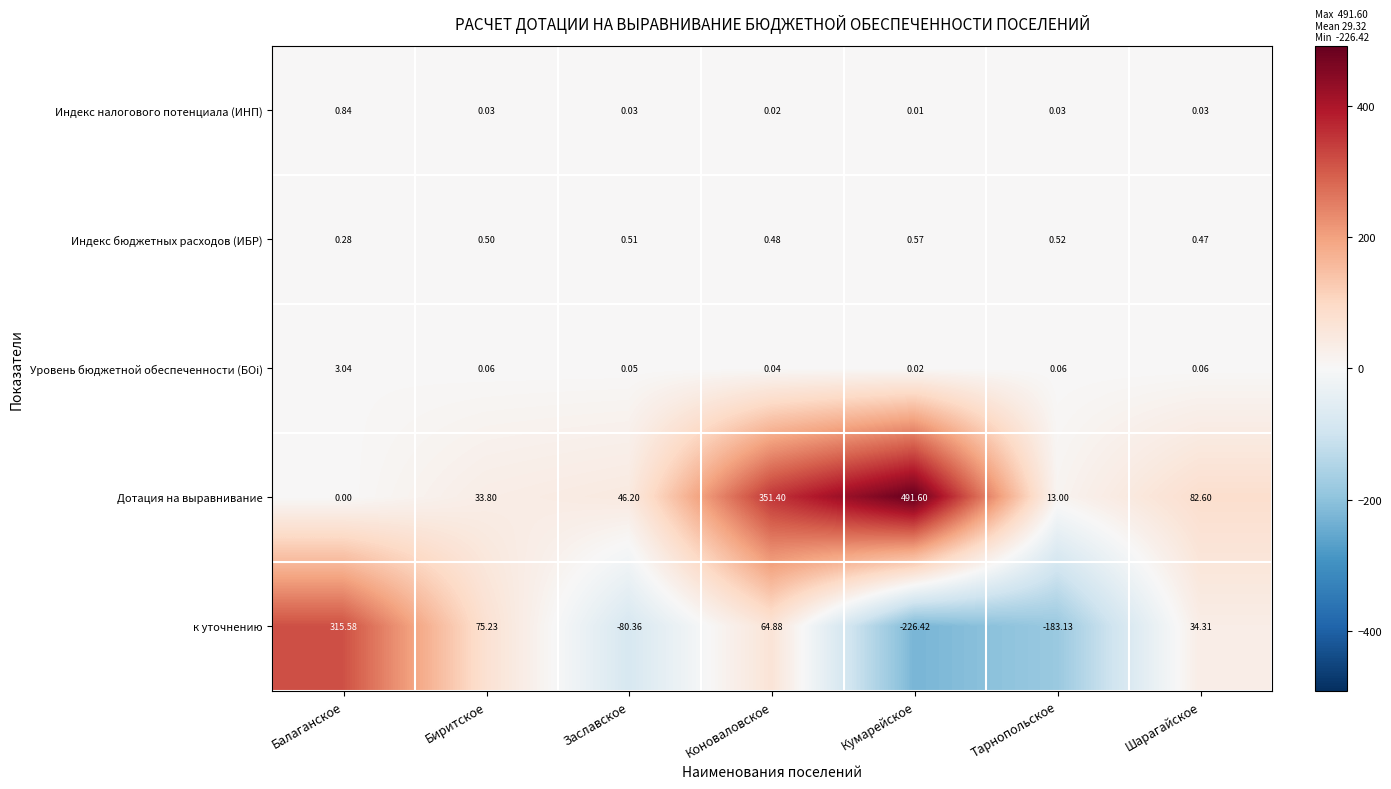

Count the number of categories in the chart.

7